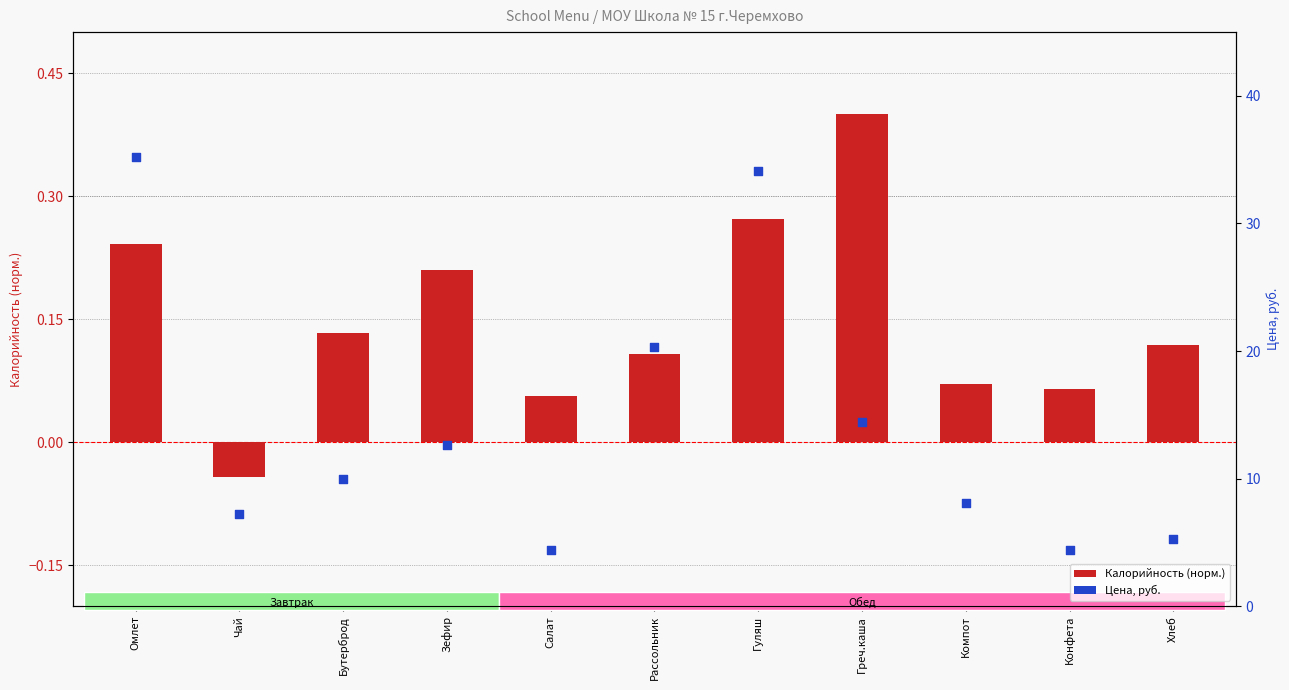

At which category is the sum across all series the highest?

Омлет